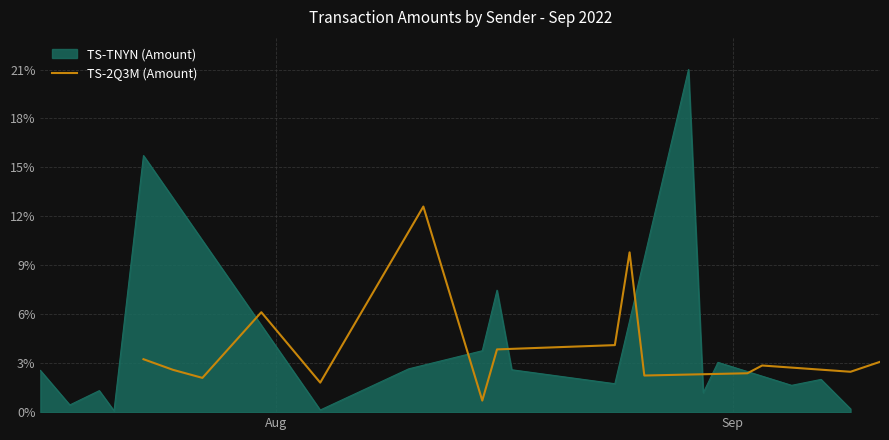

What is the minimum value for TS-2Q3M (Amount)?

0.7